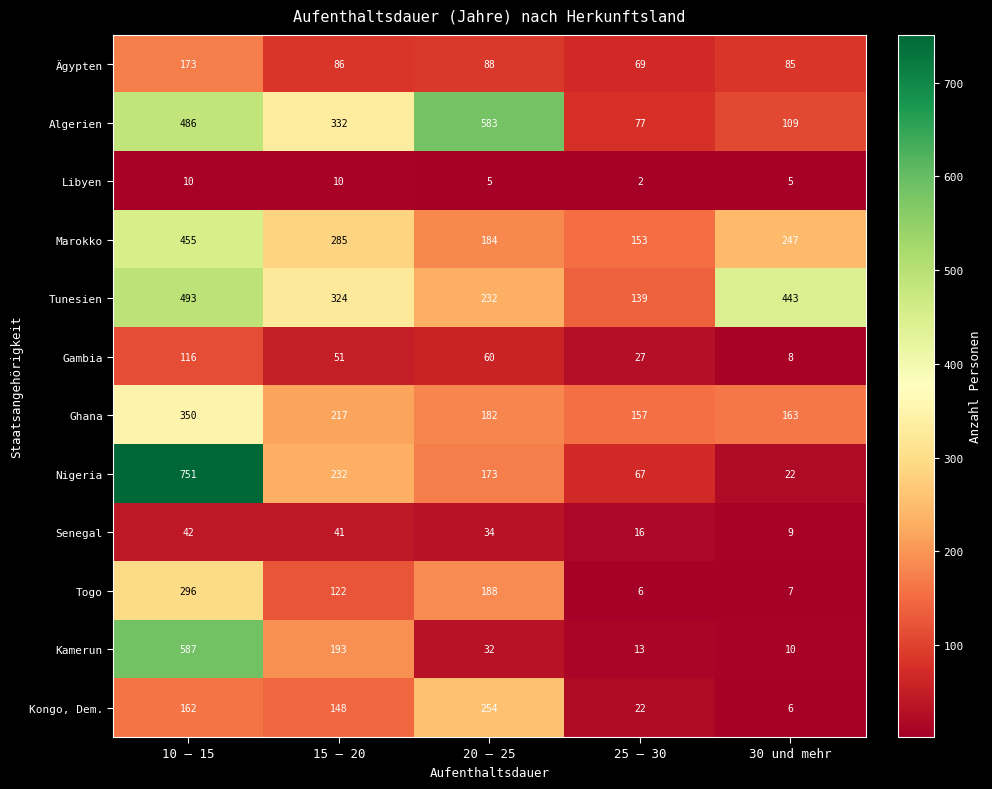

Where does the Ägypten series first go above 86?

10 – 15